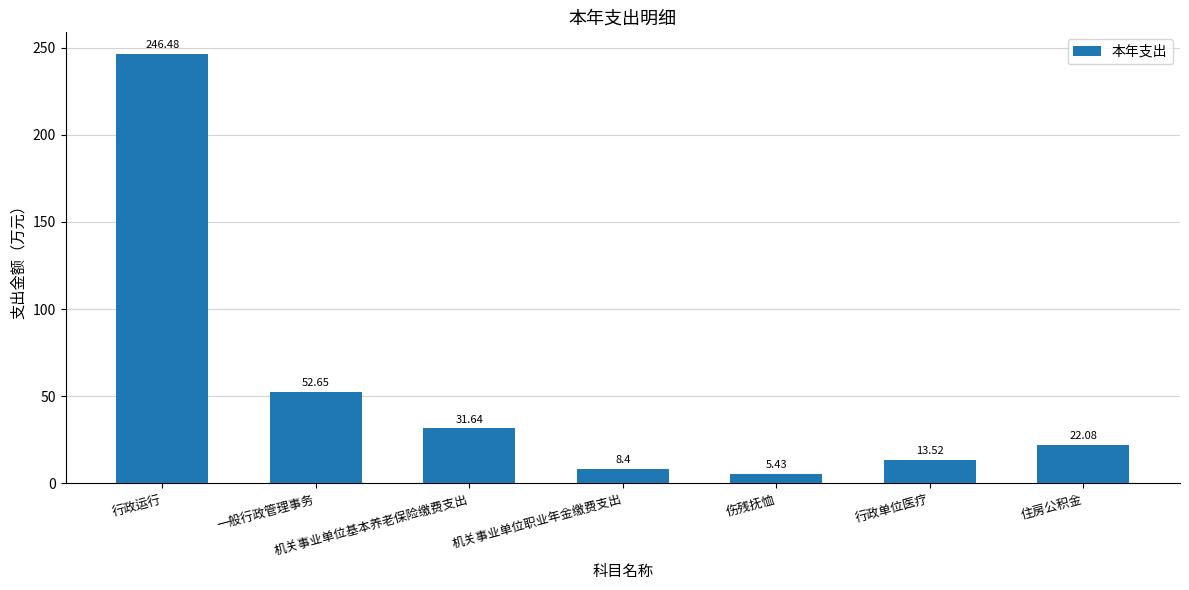

Which has a higher value, 一般行政管理事务 or 行政运行?

行政运行